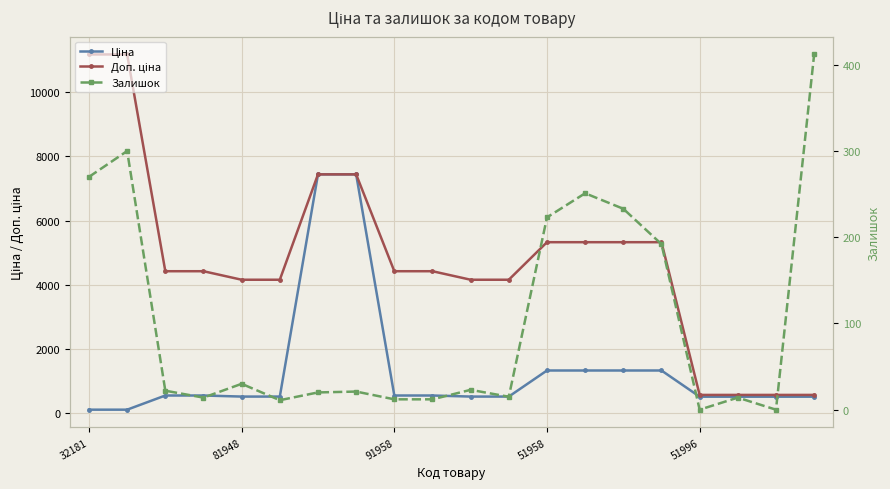

Which has a higher value, 91958 or 11?

91958